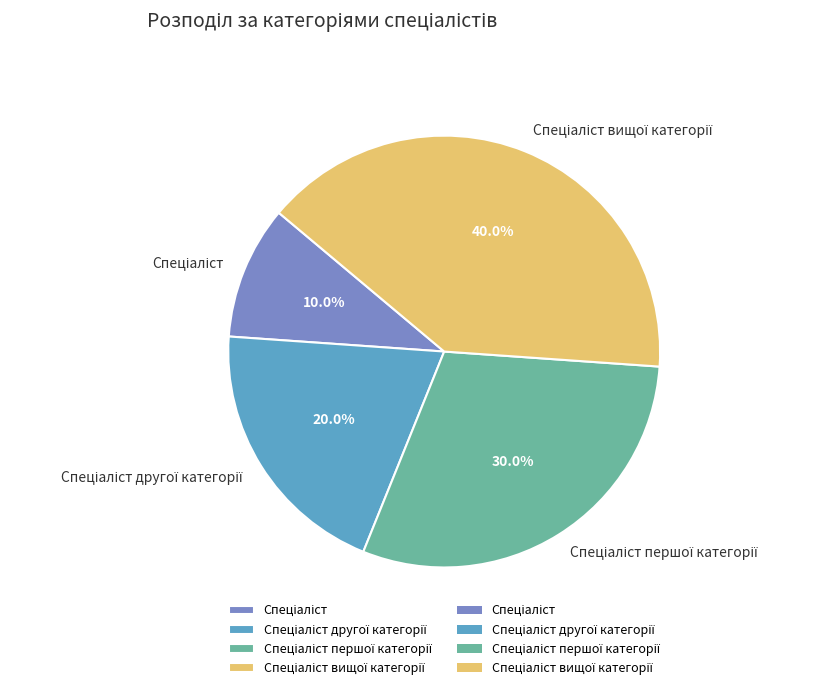

Is there any slice that represents more than half of the pie?

No